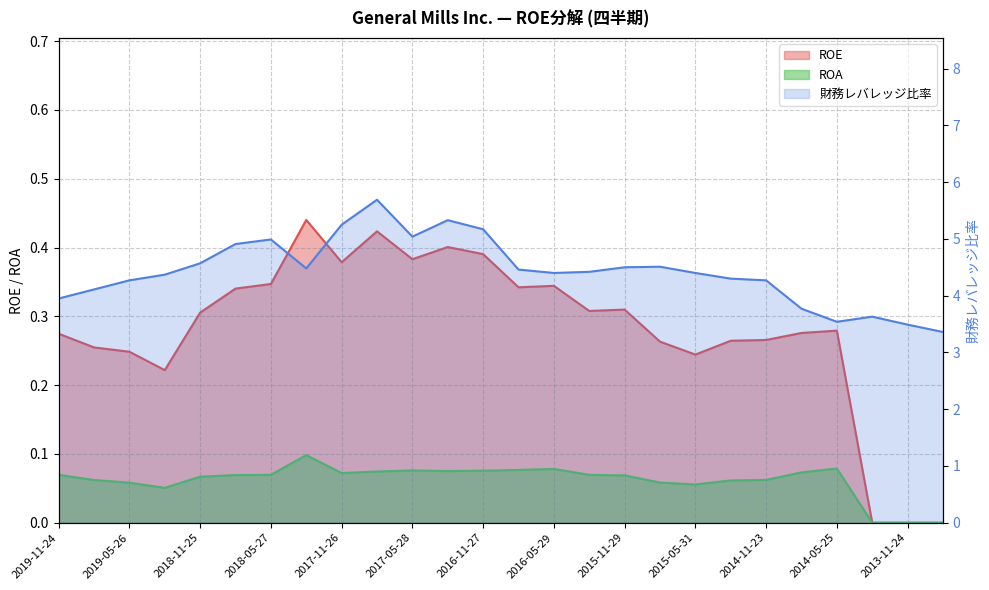

Rank the series at 2014-11-23 from lowest to highest value.

ROA, ROE, 財務レバレッジ比率